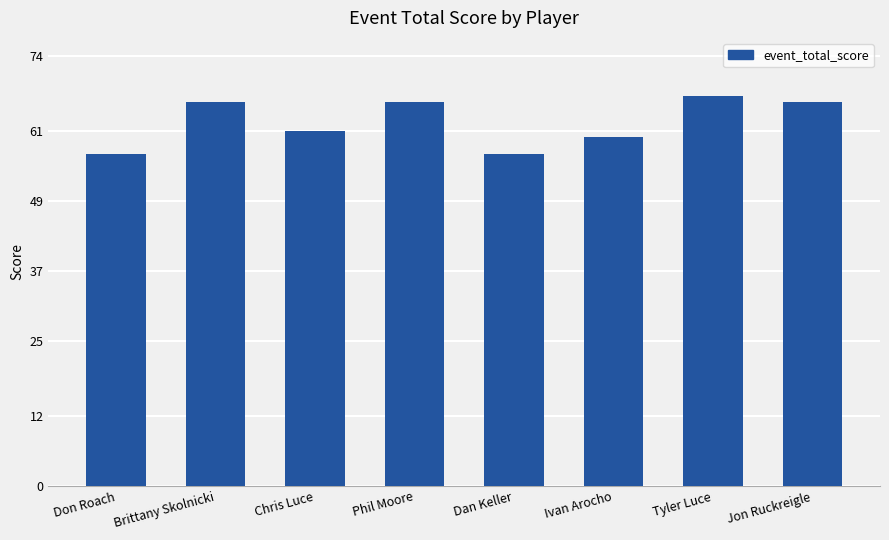

What position from the right is Brittany Skolnicki?

7